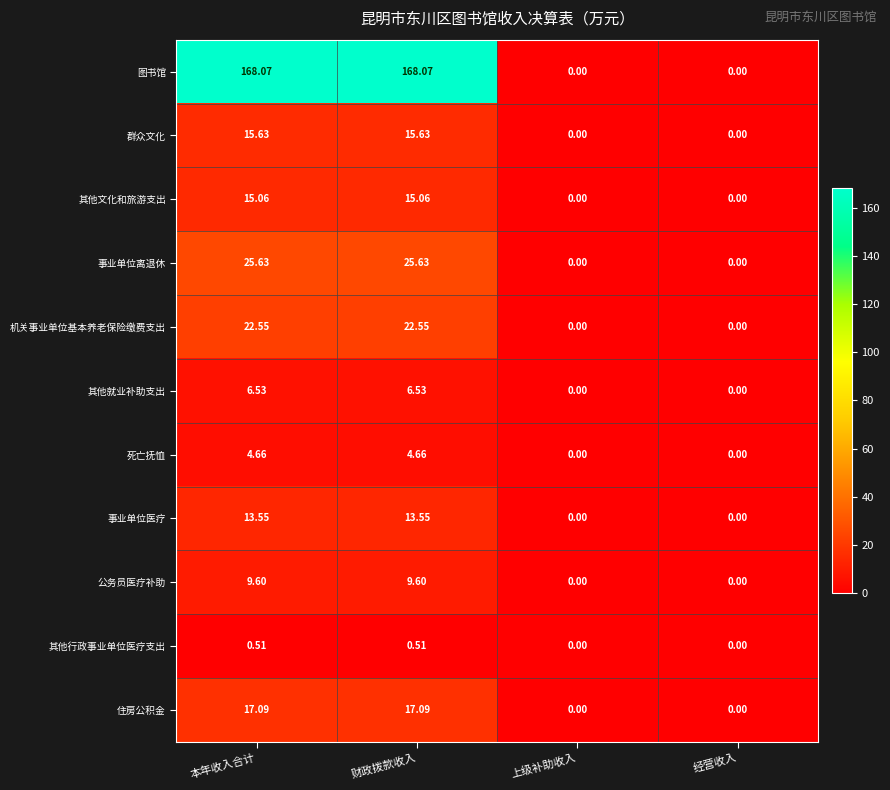

What is the total value across all series at 本年收入合计?

298.9